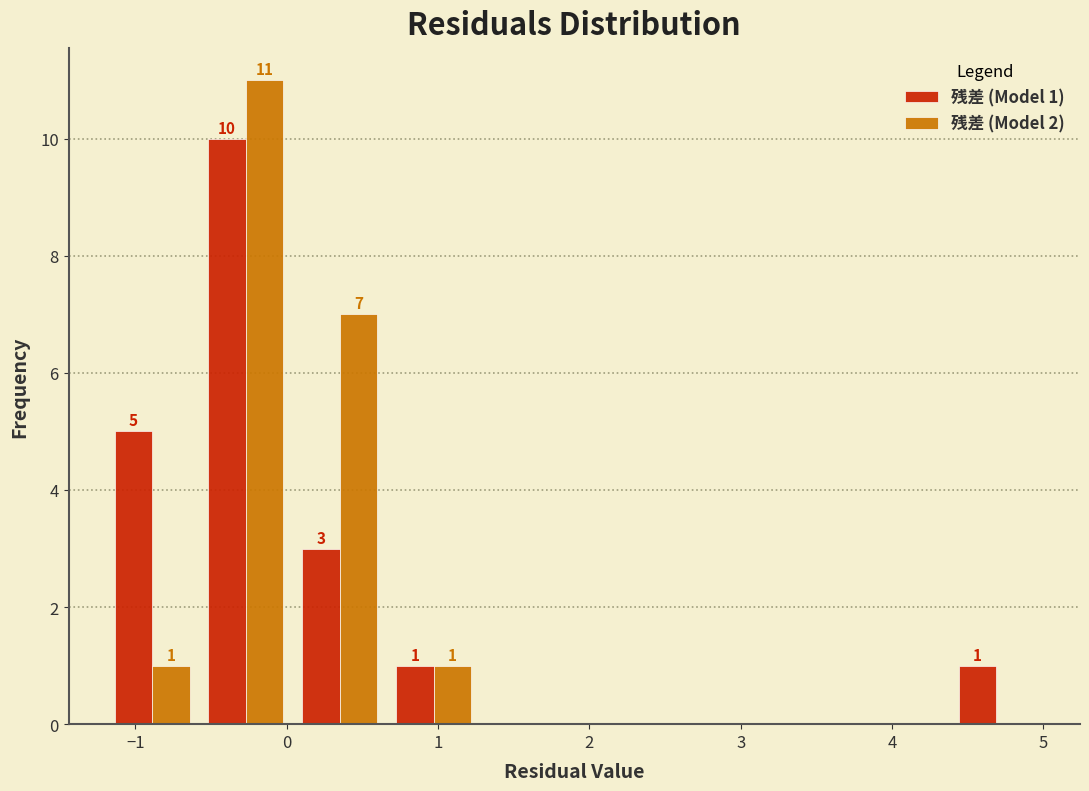

In the 残差 (Model 1) series, which range on the x-axis has the tallest bar?

-0.58 to 0.04